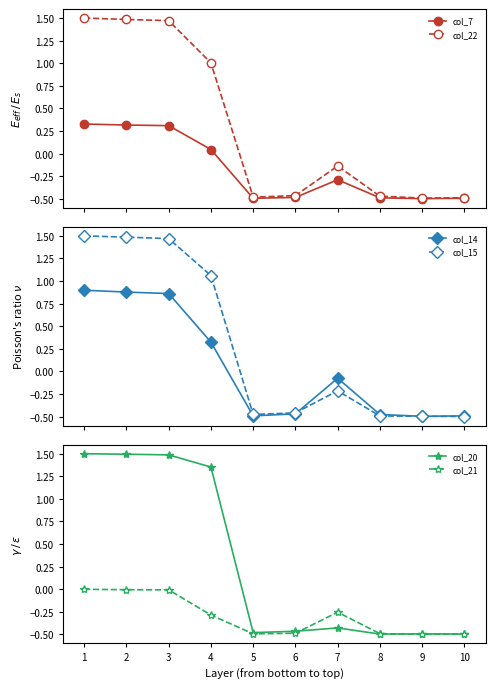

List the series in order of their peak value, lowest first.

col_21, col_7, col_14, col_22, col_15, col_20